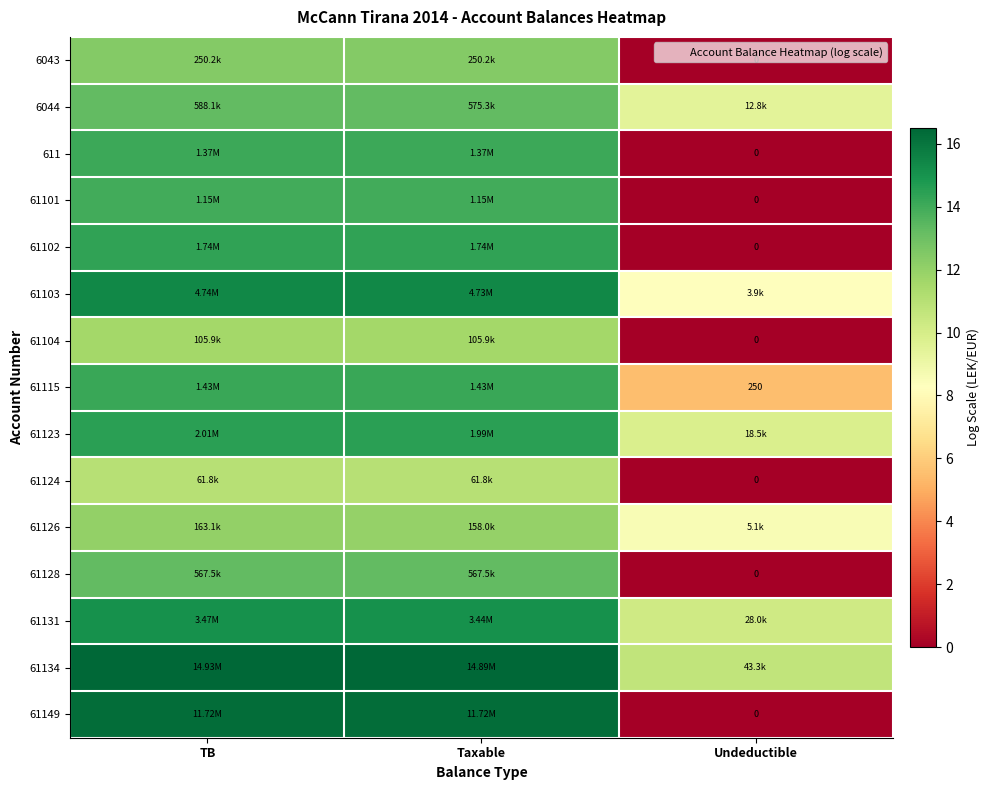

Between Undeductible and TB, which is larger?

TB